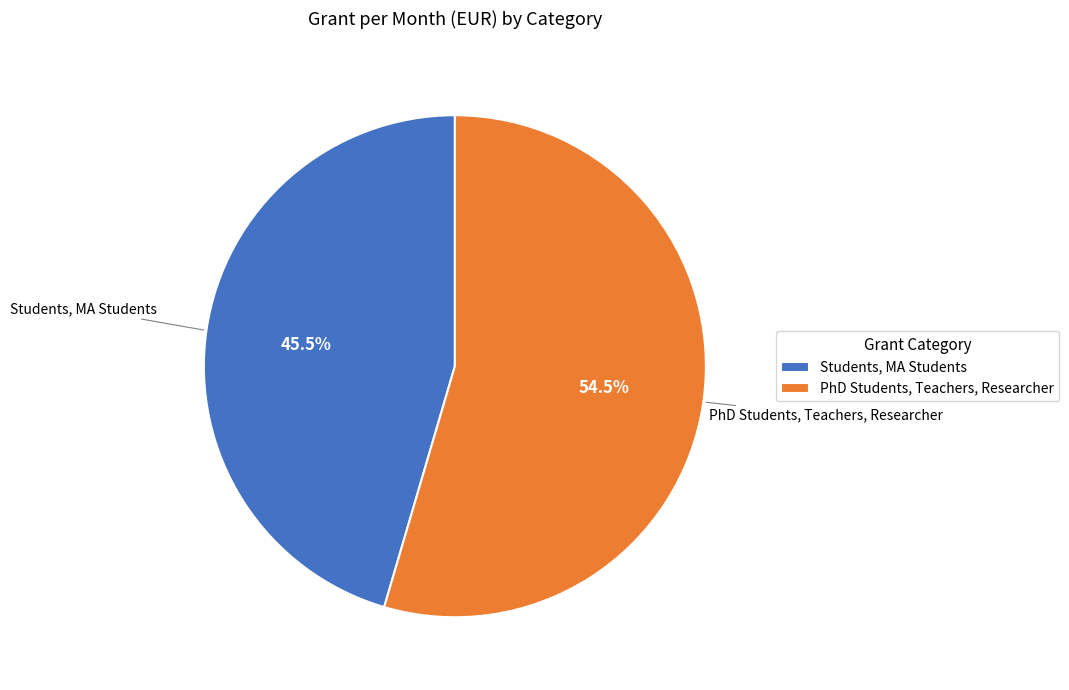

Combined, do PhD Students, Teachers, Researcher and Students, MA Students account for over 50%?

Yes